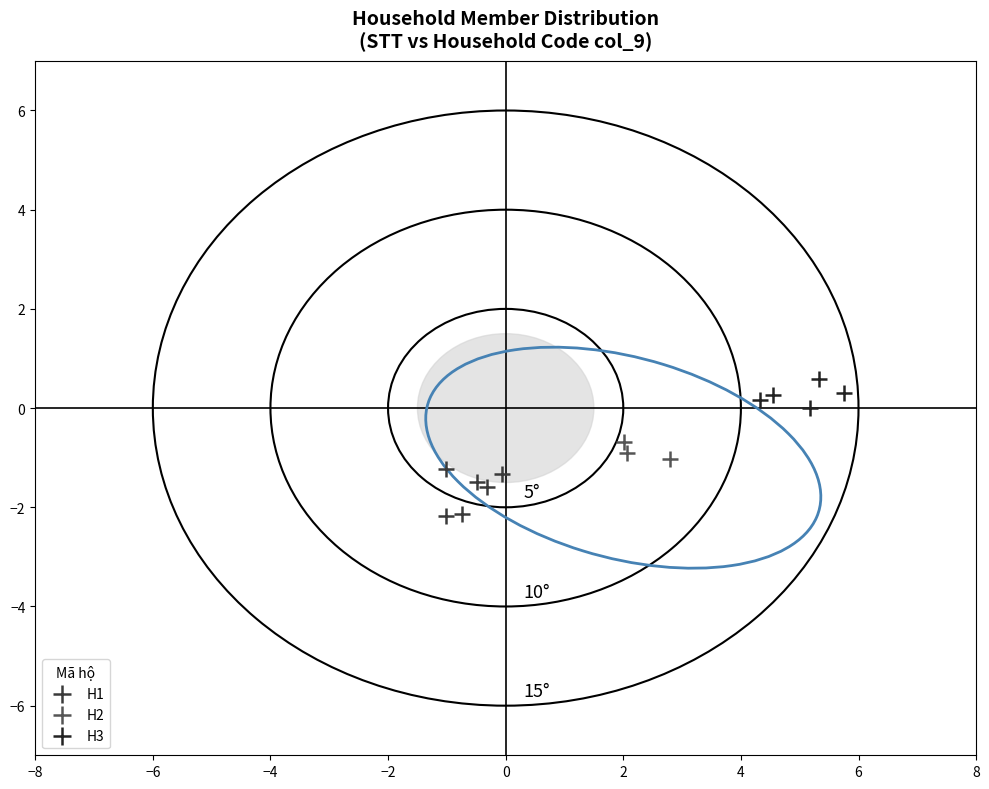

Which series contains the highest Y value?

H3